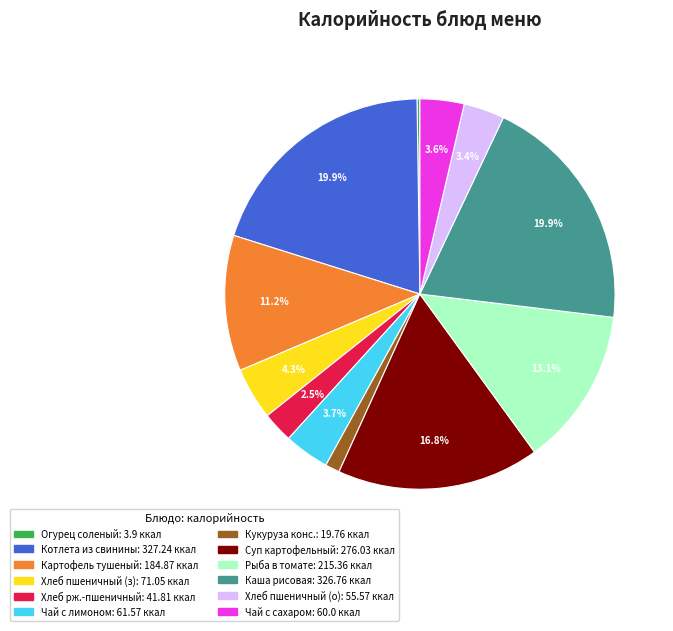

Does any single category account for the majority?

No